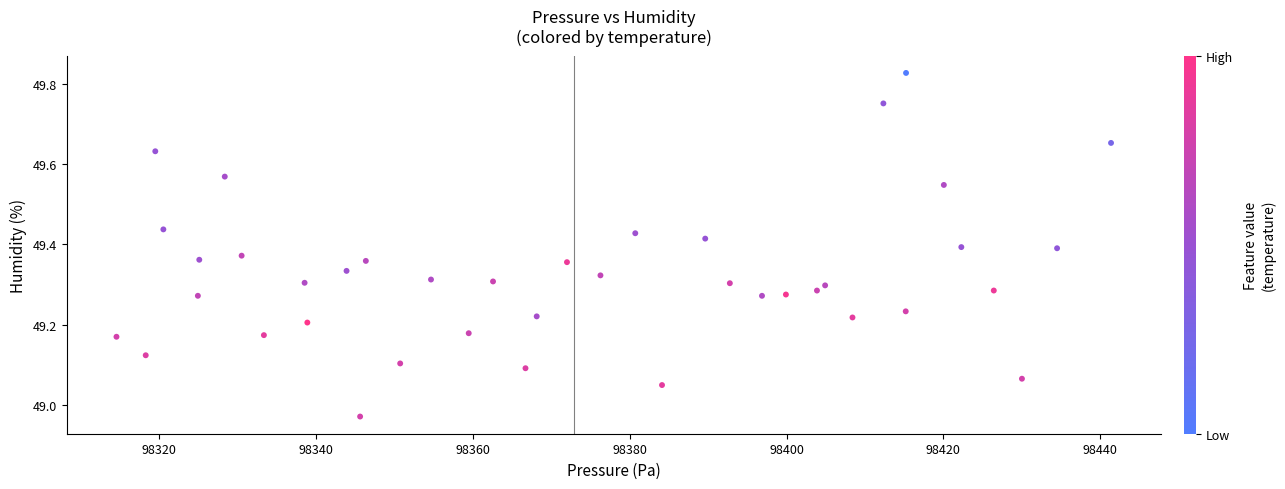

What is the range of Y values (max minus min)?

0.9